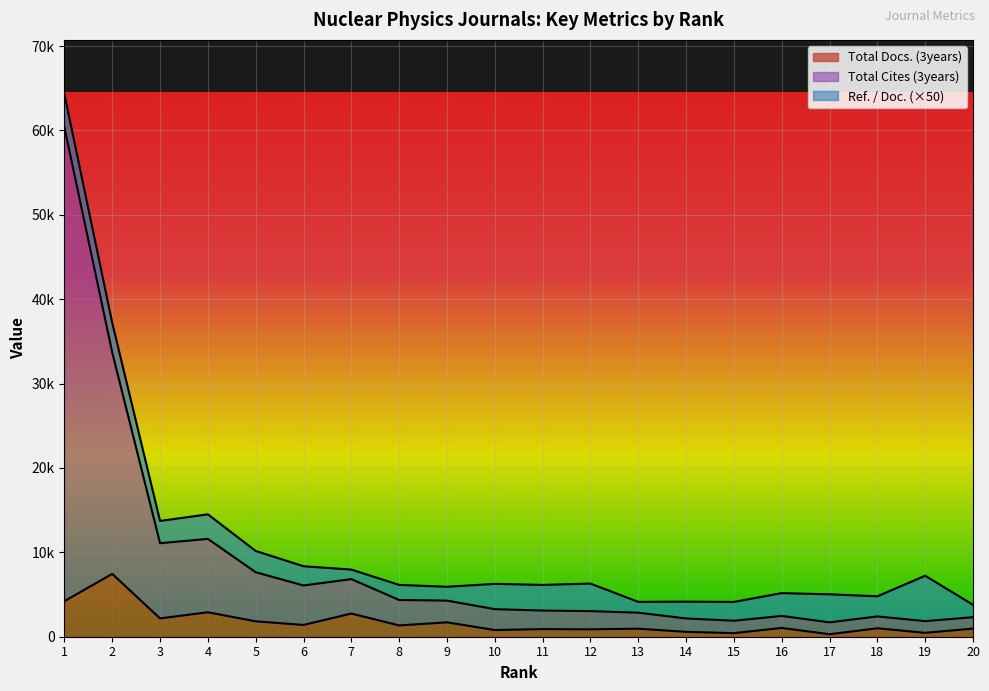

How many data points in Total Docs. (3years) are less than 1040?

10